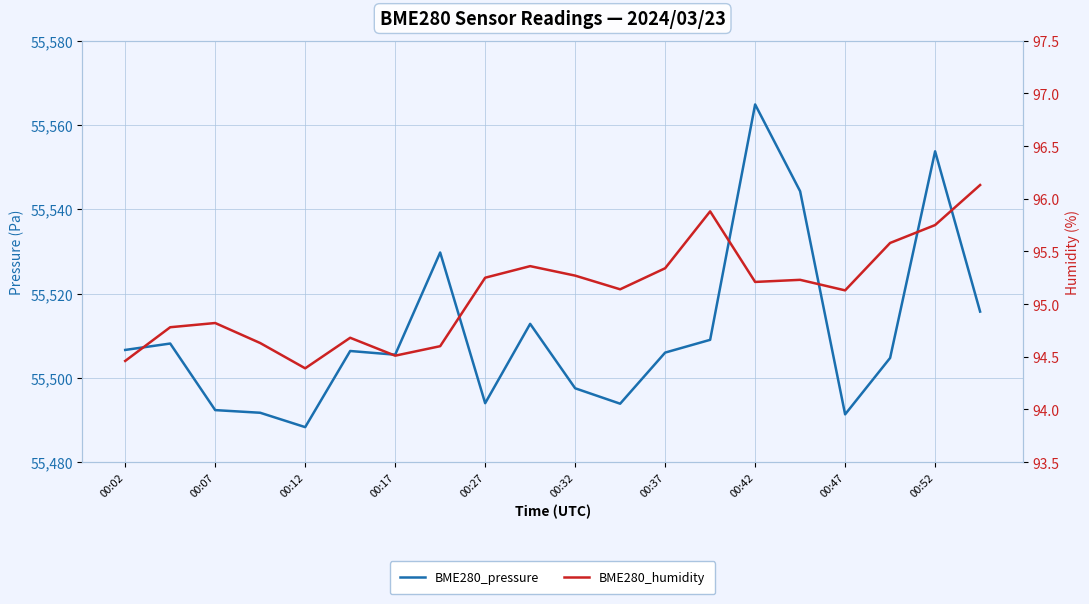

Is the value of BME280_pressure at 00:02 greater than the value of BME280_humidity at 00:27?

Yes